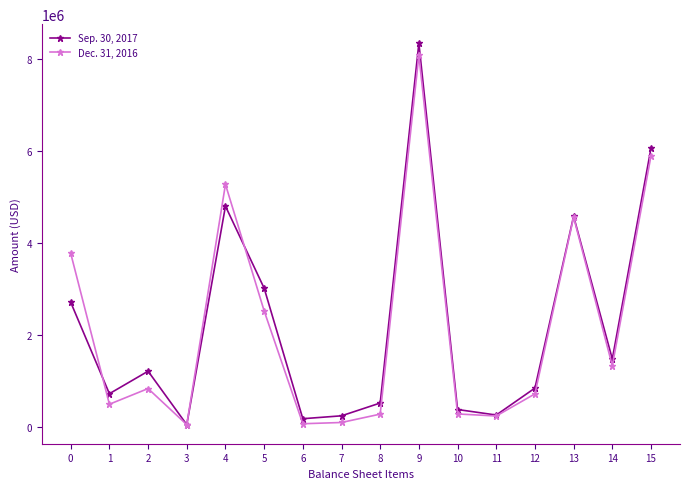

Which category has the highest value across all series?

9